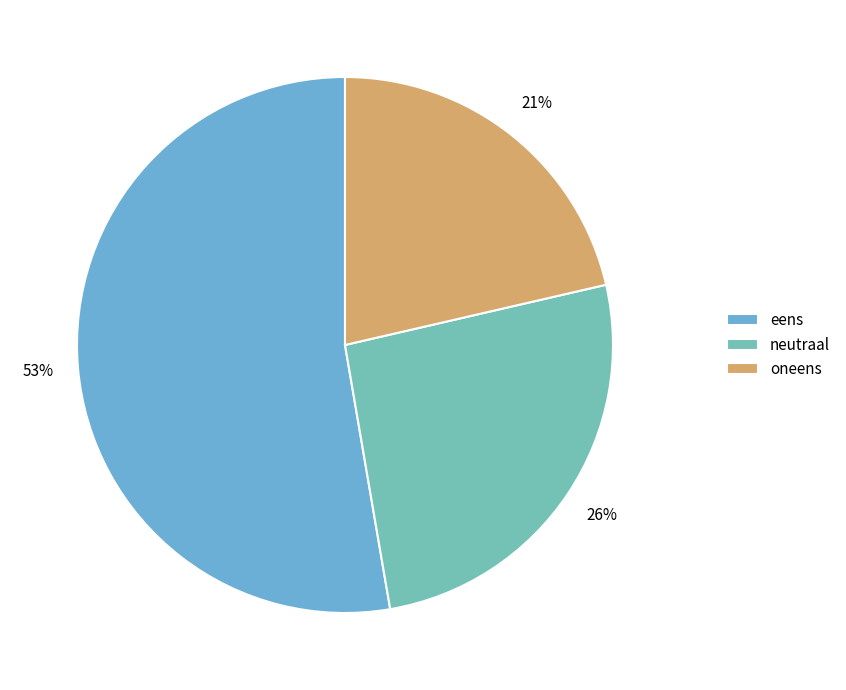

To the nearest percent, what percentage of the pie is oneens?

21%